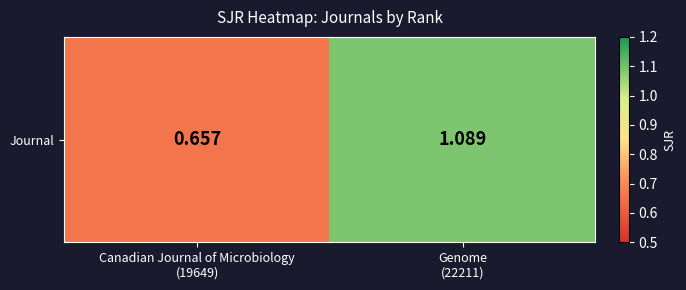

What is the smallest value displayed?

0.7